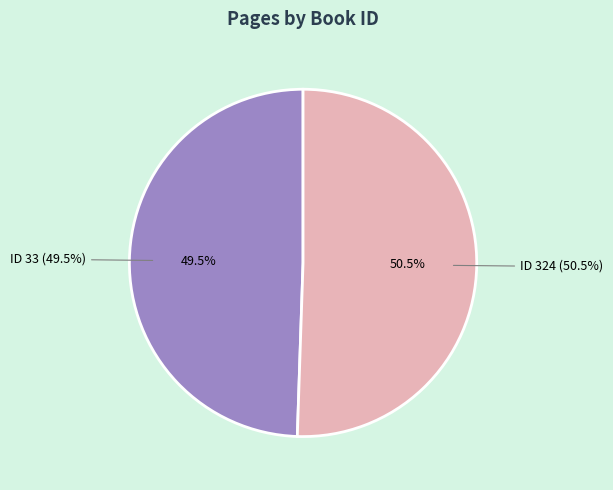

Is there a majority slice in this chart?

Yes